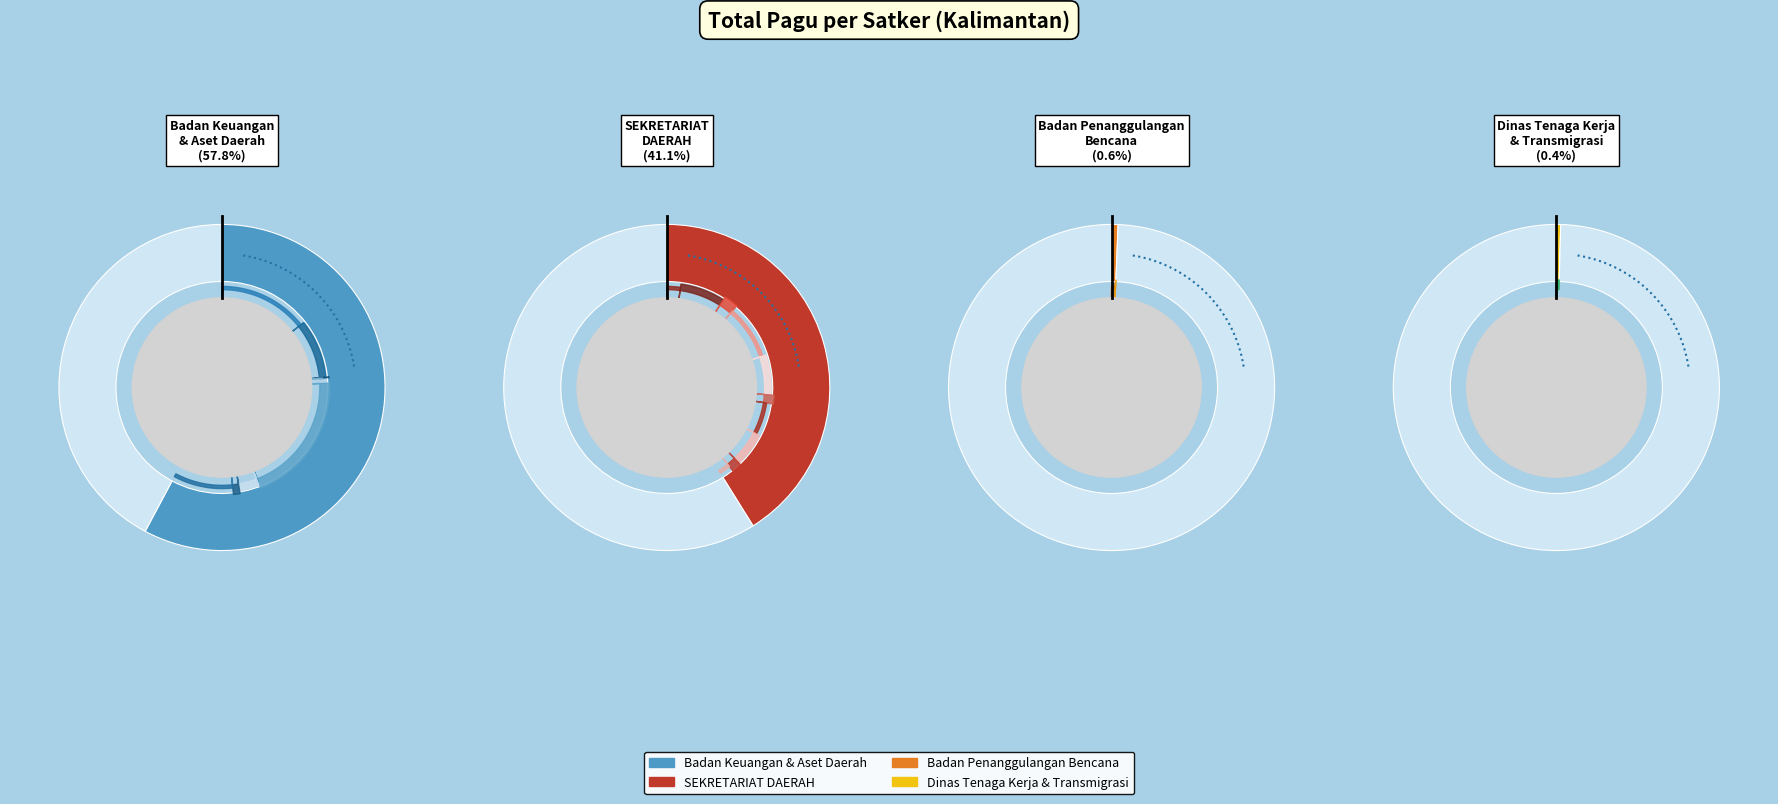

What is the change in value from SEKRETARIAT DAERAH to Badan Keuangan dan Aset Daerah?

+117018000